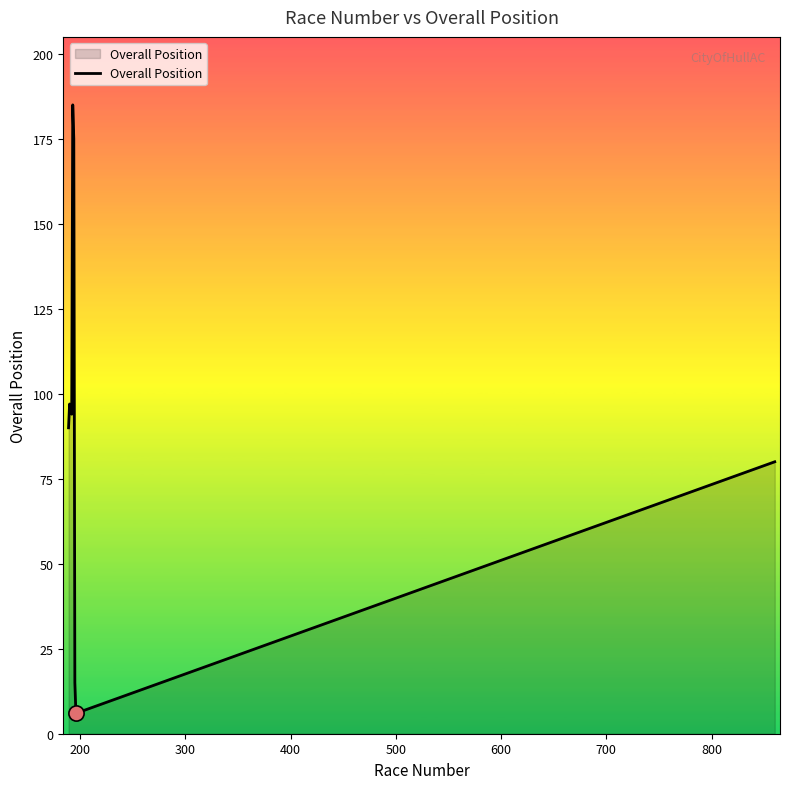

What is the minimum value shown in the chart?

6